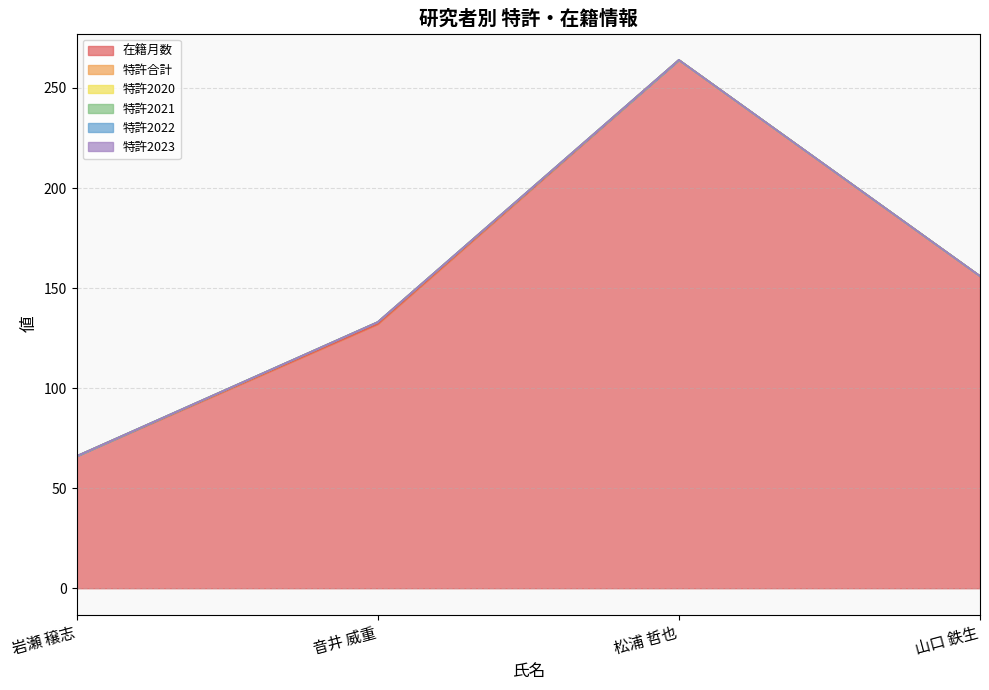

Rank the categories by 特許2023 value from lowest to highest.

岩瀬 穣志, 音井 威重, 松浦 哲也, 山口 鉄生